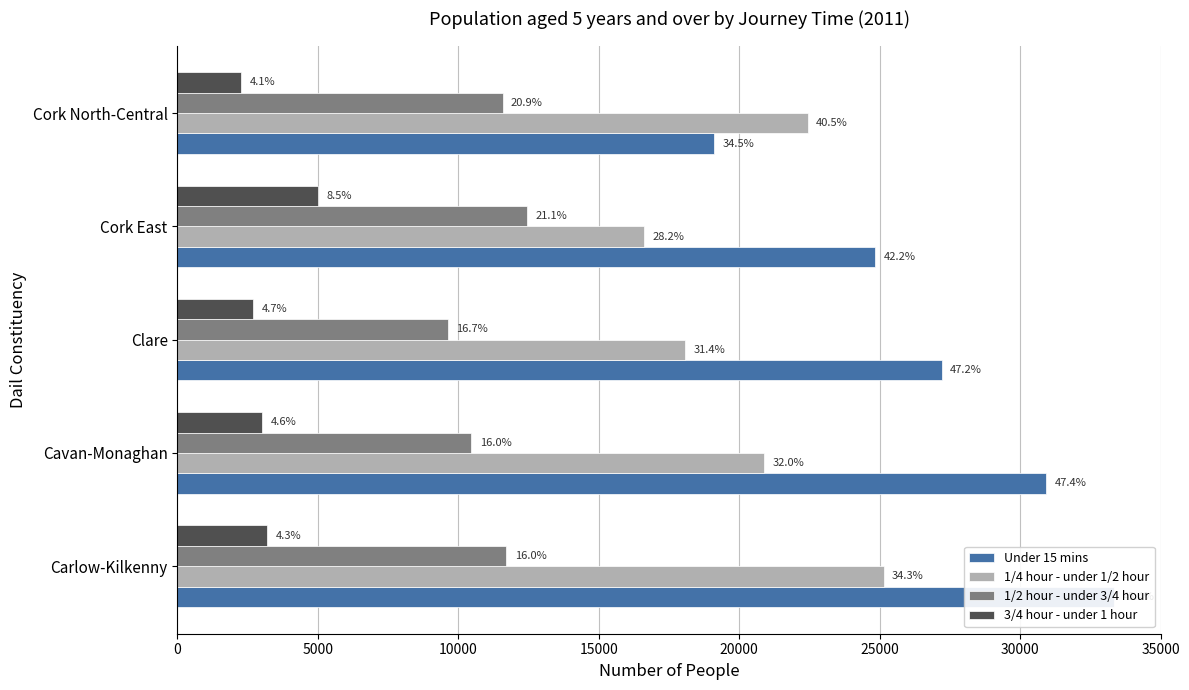

True or false: 3/4 hour - under 1 hour has a value of 4699 at Clare.

False